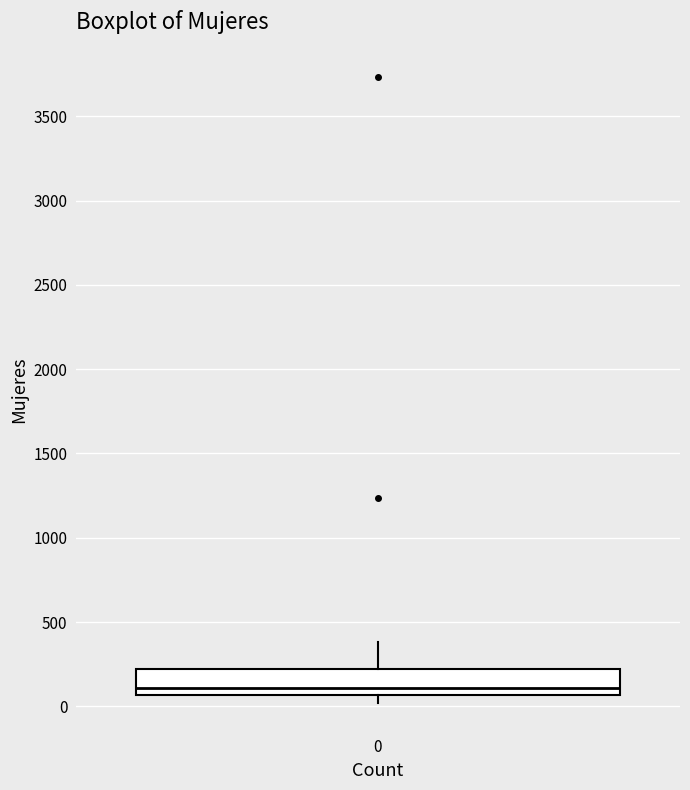

Where does the median line of the box at x = 0 sit on the y-axis? The values are not printed on the chart, so give them approximately, as read against the axis.

100